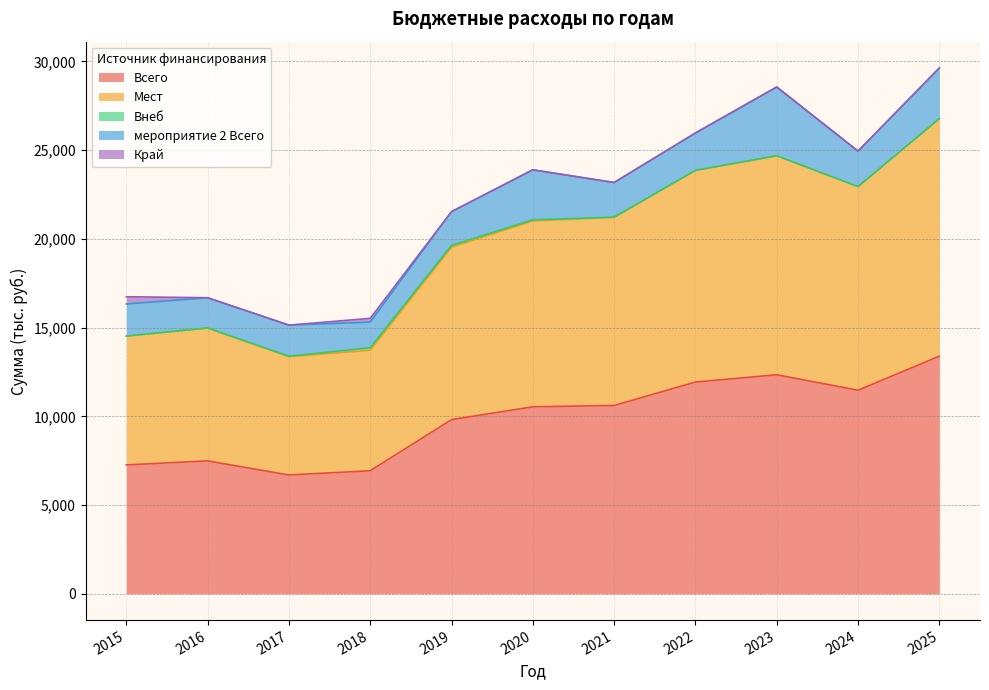

True or false: мероприятие 2 Всего and Мест intersect in this chart.

False